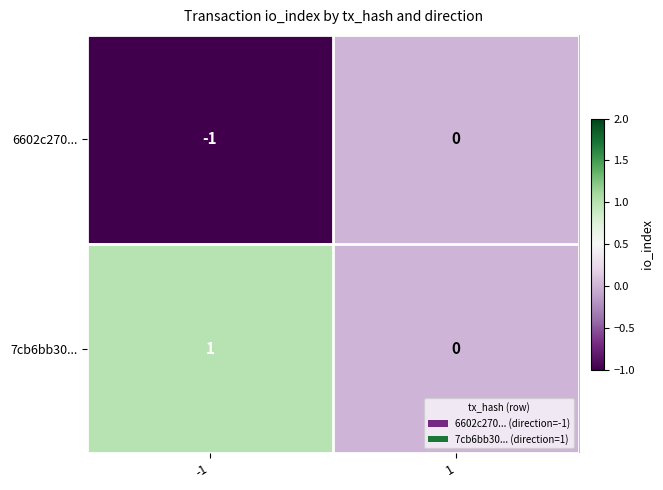

The 7cb6bb30... series shows 0 at -1. True or false?

False